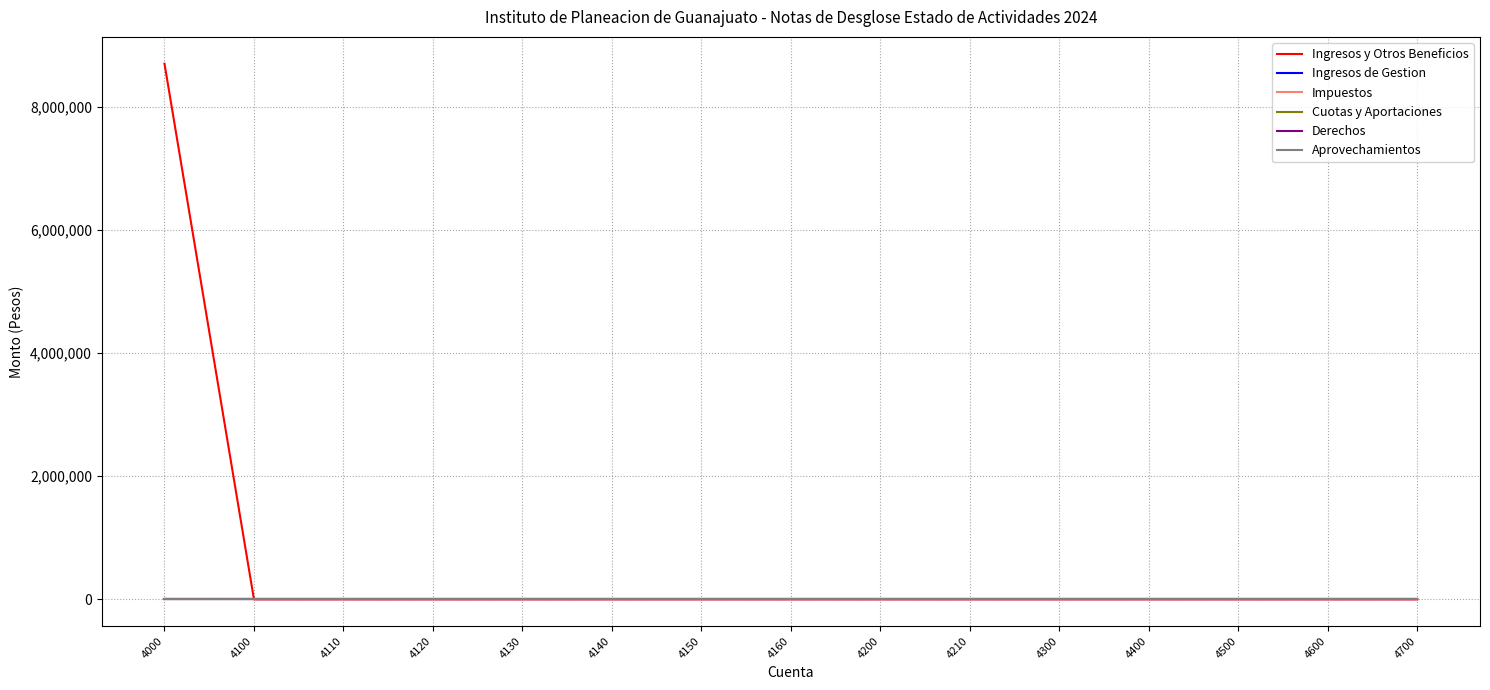

Rank the series by their maximum value, from lowest to highest.

Ingresos de Gestion, Impuestos, Cuotas y Aportaciones, Derechos, Aprovechamientos, Ingresos y Otros Beneficios